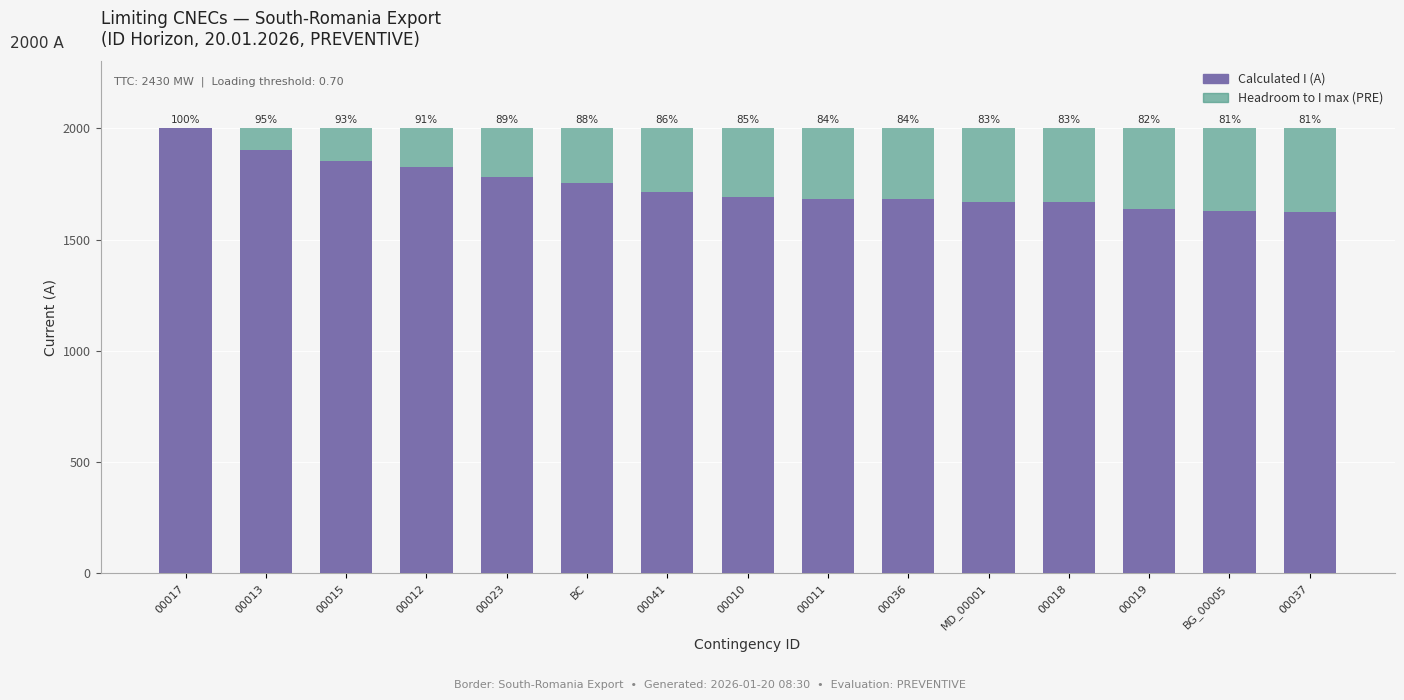

Does the chart contain stacked bars?

Yes